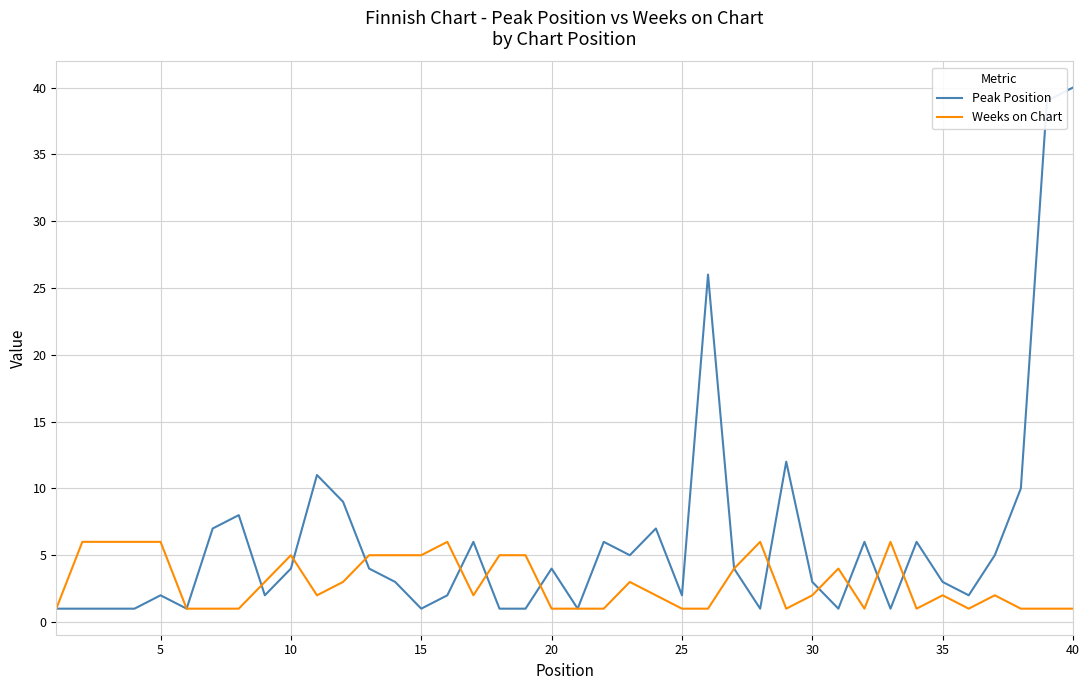

What is the sum of all Weeks on Chart values?

117